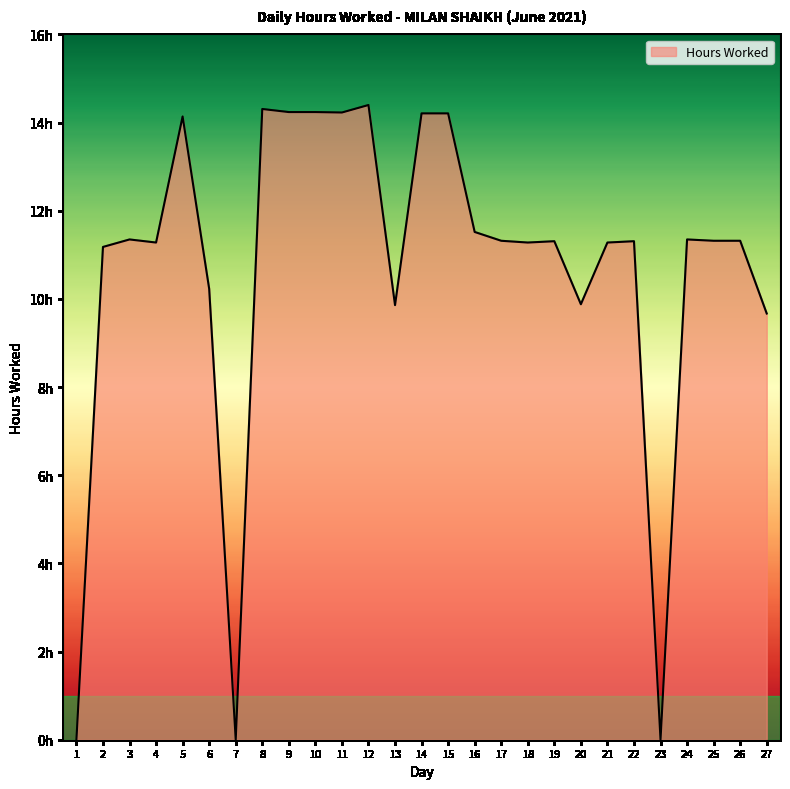

Does the chart display data point markers on the line(s)?

No